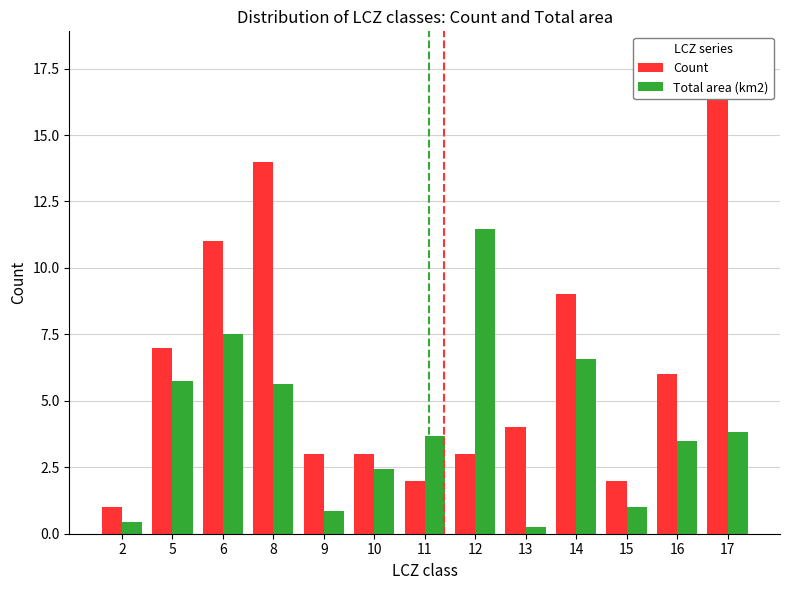

Which series changed the most between 13 and 17?

Count